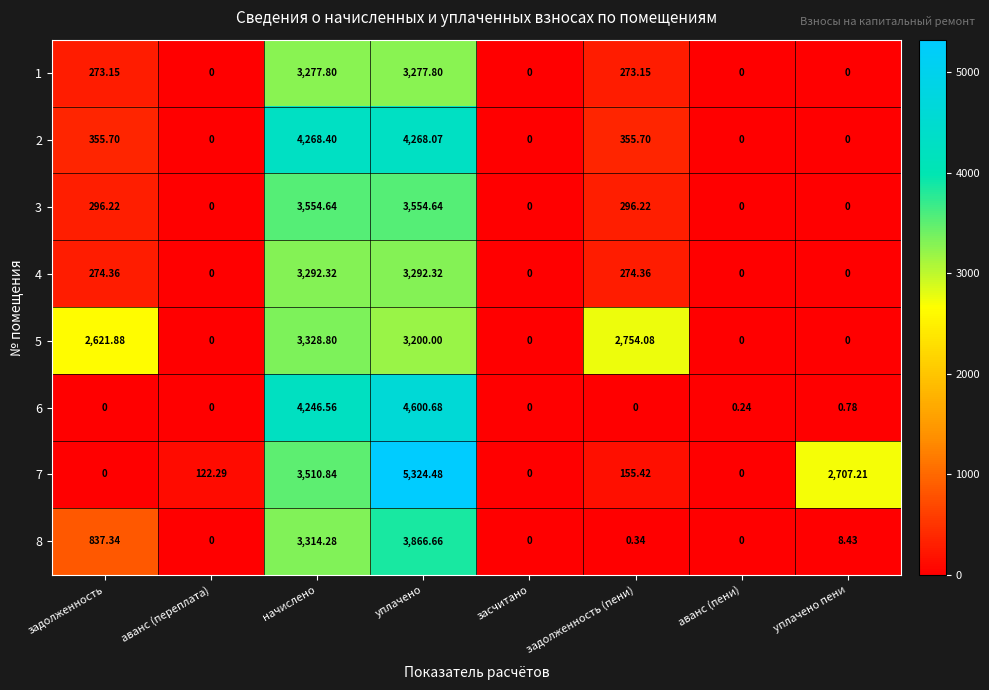

At which category is the sum across all series the highest?

уплачено